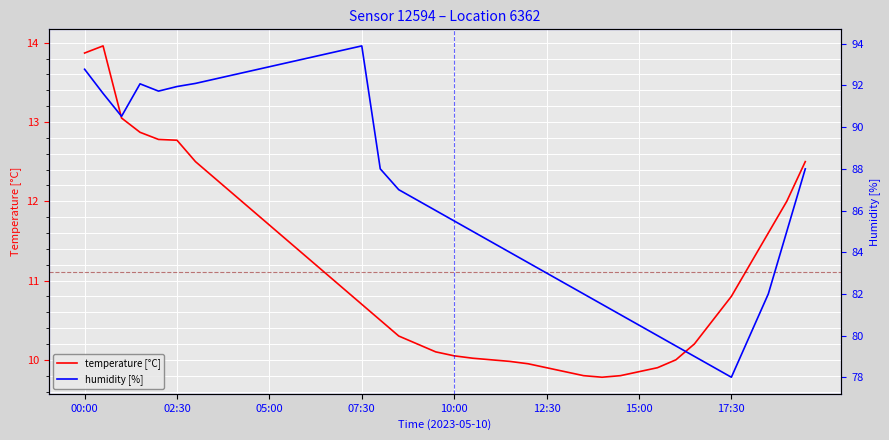

True or false: temperature [°C] has a value of 12.8 at 02:30.

True